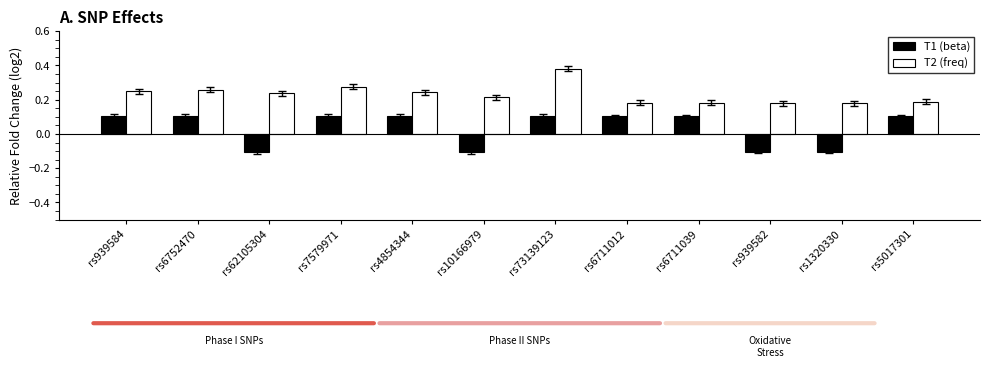

Rank the series by their maximum value, from highest to lowest.

T2 (freq), T1 (beta)